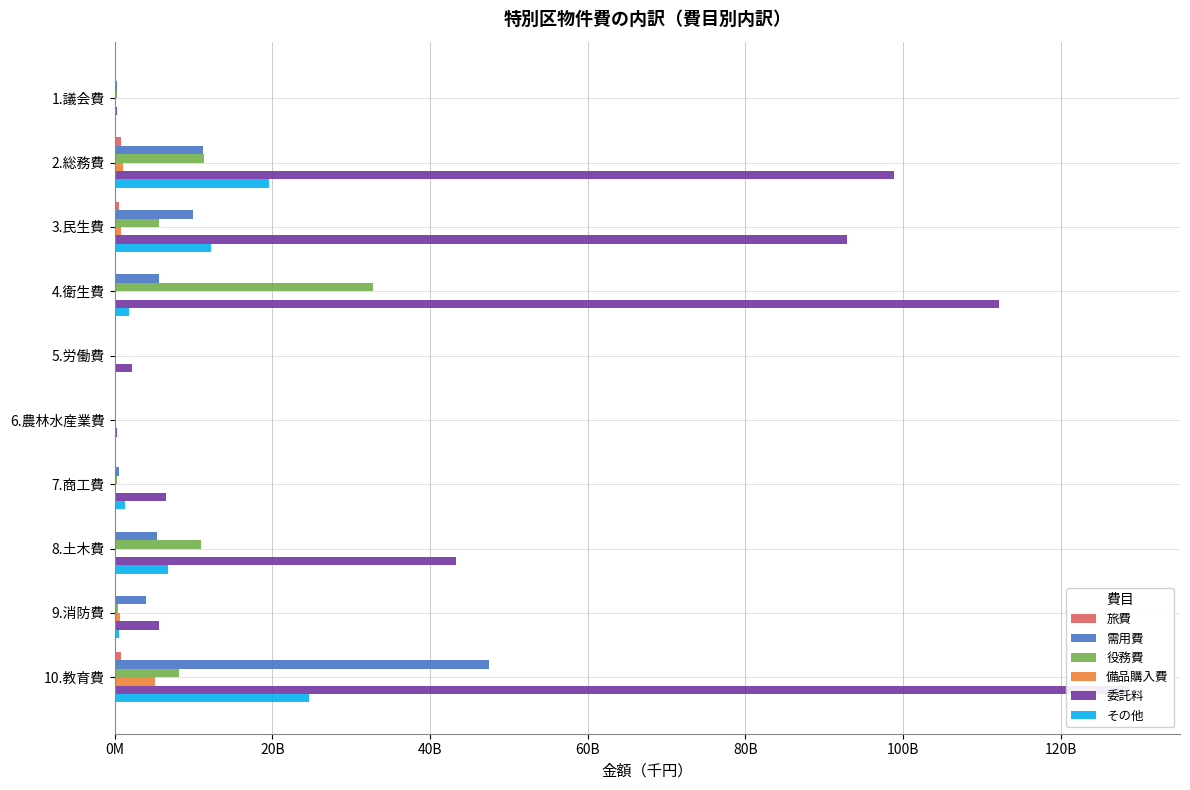

Reading right to left, extract all data points from this chart.

旅費: 796625	20776	63561	37182	4520	2104	87536	571884	783429	85775
需用費: 47431373	4015183	5411243	560214	33705	70622	5666608	9968041	11236008	259995
役務費: 8128350	427615	10998399	262041	19735	104203	32799440	5645489	11393605	244163
備品購入費: 5076254	666444	122390	14502	1474	2847	216785	826409	1111723	22153
委託料: 128715628	5598410	43330025	6559889	256841	2229073	112230220	92887608	98884906	365644
その他: 24616525	508090	6797743	1272847	8139	28854	1824584	12259529	19641909	61811